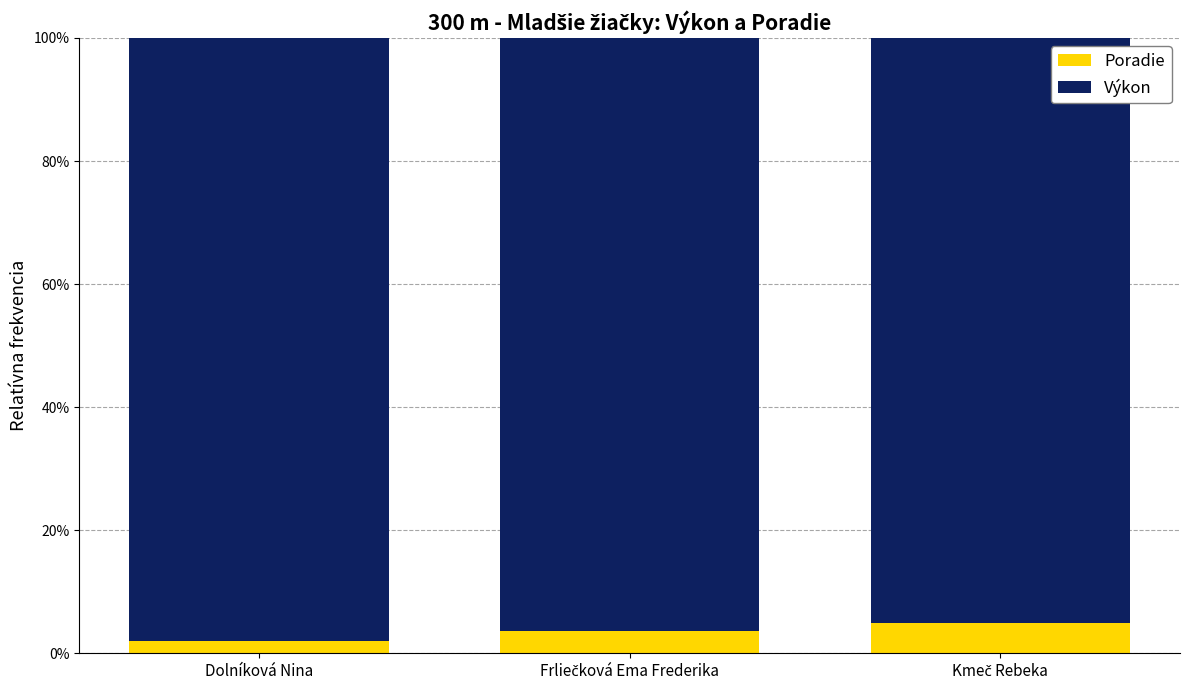

What is the total value across all series at Dolníková Nina?

100.0